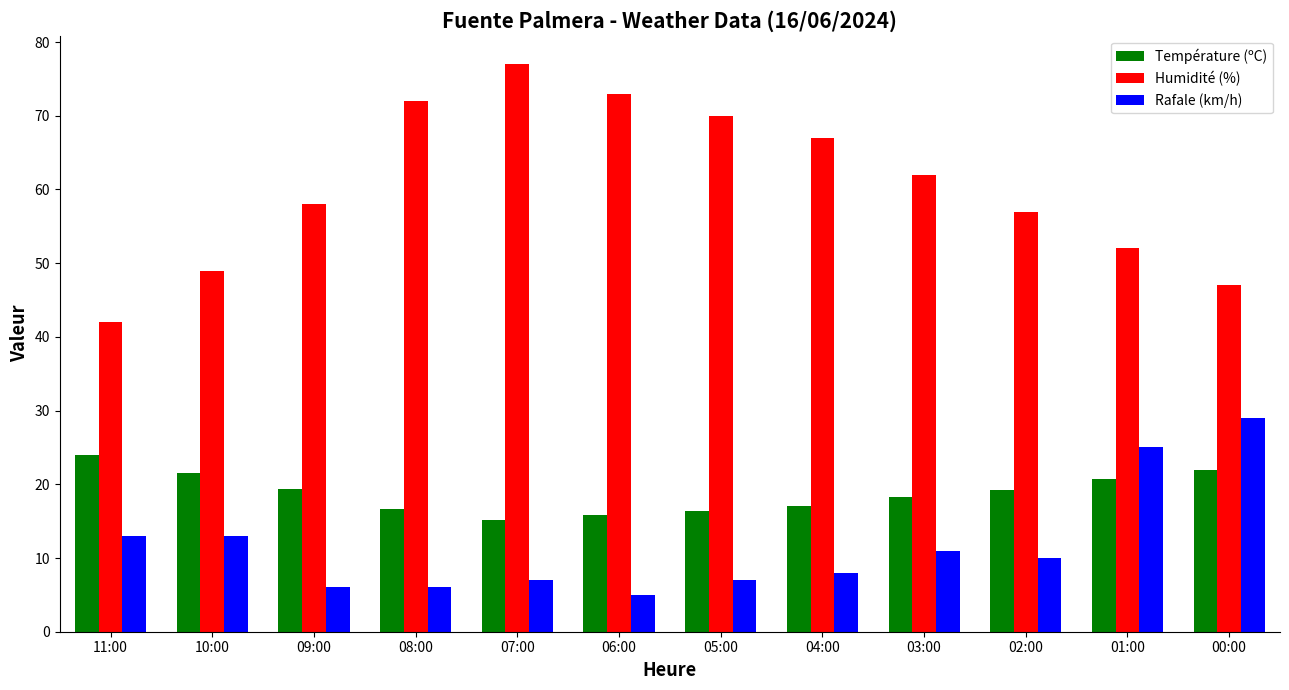

Read the Rafale (km/h) value at 07:00.

7.0